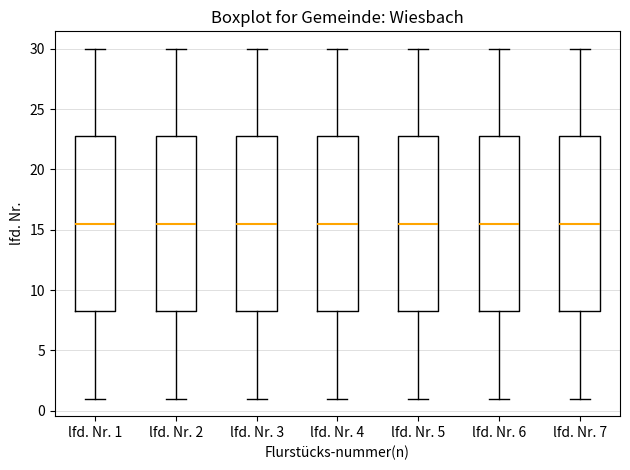

Reading left to right, read every box against the y-axis: the position of its median line, the range the box covers, and the ends of its whiskers. The values are not printed on the chart, so give them approximately, as read against the axis.

lfd. Nr. 1: median 15.5, box 8.5 to 23.0, whiskers 1.0 to 30.0
lfd. Nr. 2: median 15.5, box 8.5 to 23.0, whiskers 1.0 to 30.0
lfd. Nr. 3: median 15.5, box 8.5 to 23.0, whiskers 1.0 to 30.0
lfd. Nr. 4: median 15.5, box 8.5 to 23.0, whiskers 1.0 to 30.0
lfd. Nr. 5: median 15.5, box 8.5 to 23.0, whiskers 1.0 to 30.0
lfd. Nr. 6: median 15.5, box 8.5 to 23.0, whiskers 1.0 to 30.0
lfd. Nr. 7: median 15.5, box 8.5 to 23.0, whiskers 1.0 to 30.0